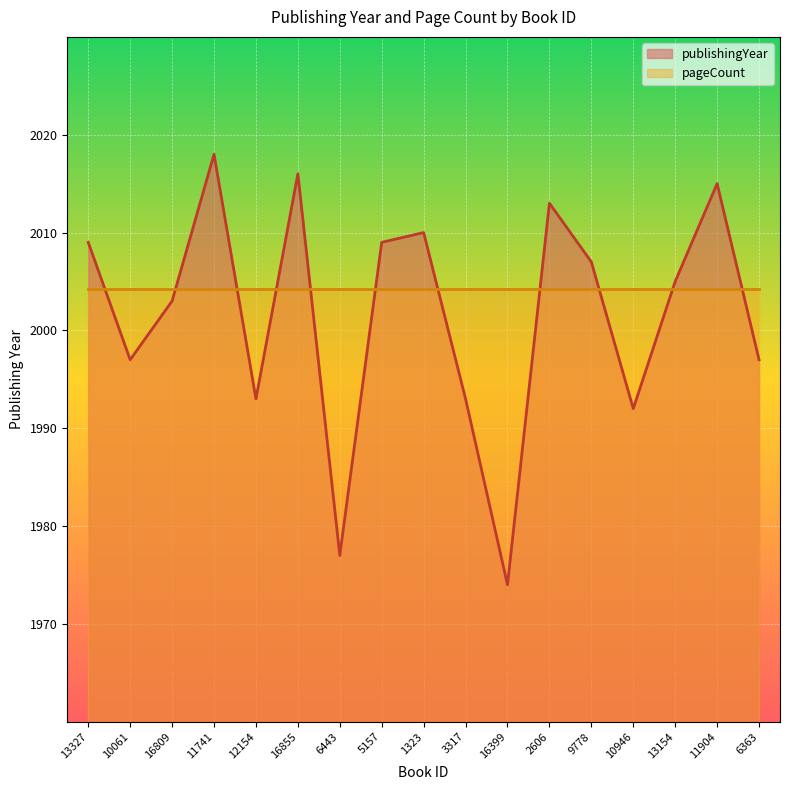

What is the greatest value displayed?

2018.0